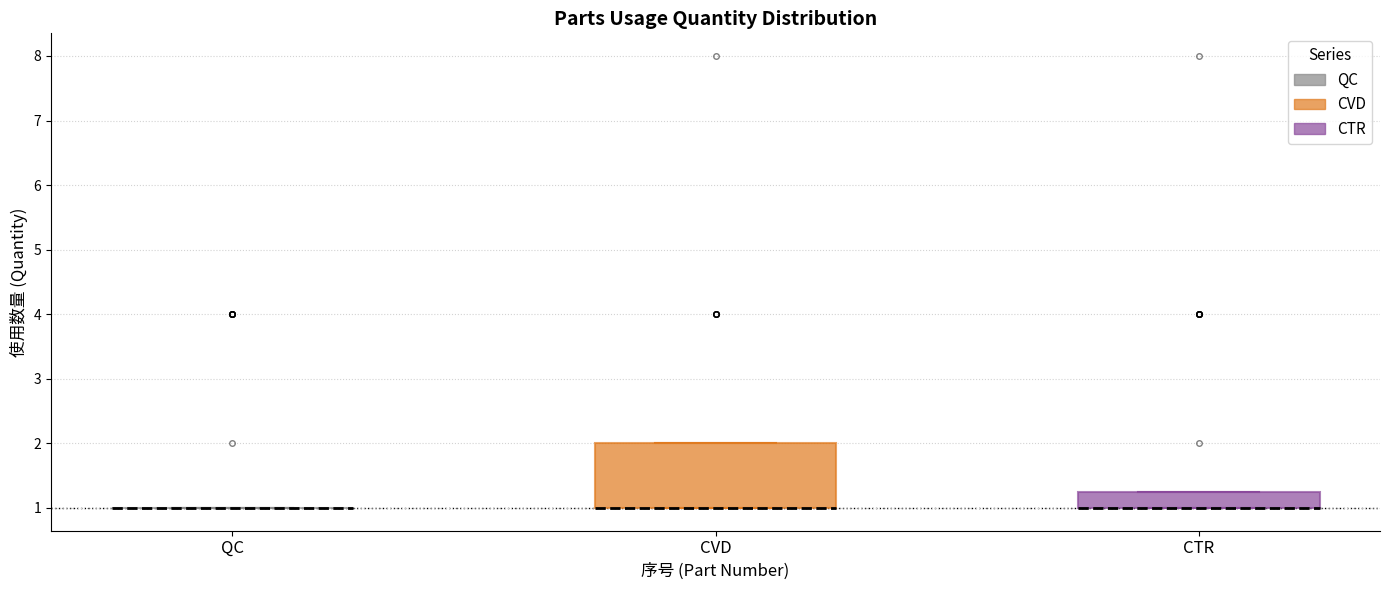

Reading left to right, read every box against the y-axis: the position of its median line, the range the box covers, and the ends of its whiskers. The values are not printed on the chart, so give them approximately, as read against the axis.

QC: box collapsed to a line at 1.0, whiskers 1.0 to 1.0
CVD: median 1.0 (drawn on the box's lower edge), box 1.0 to 2.0, whiskers 1.0 to 2.0
CTR: median 1.0 (drawn on the box's lower edge), box 1.0 to 1.3, whiskers 1.0 to 1.3